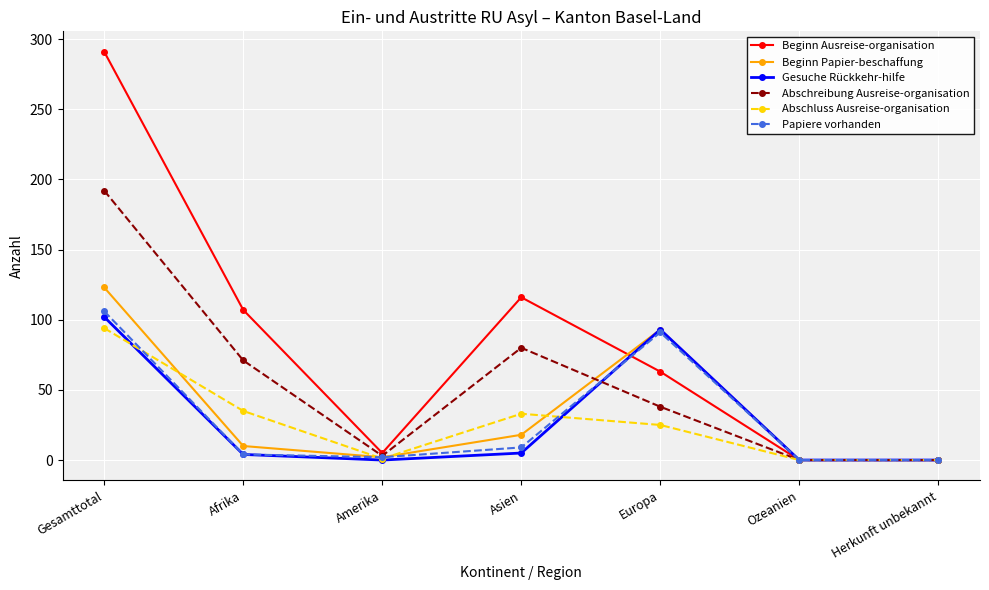

What is the difference between the maximum and minimum values in the Beginn Papier-beschaffung series?

123